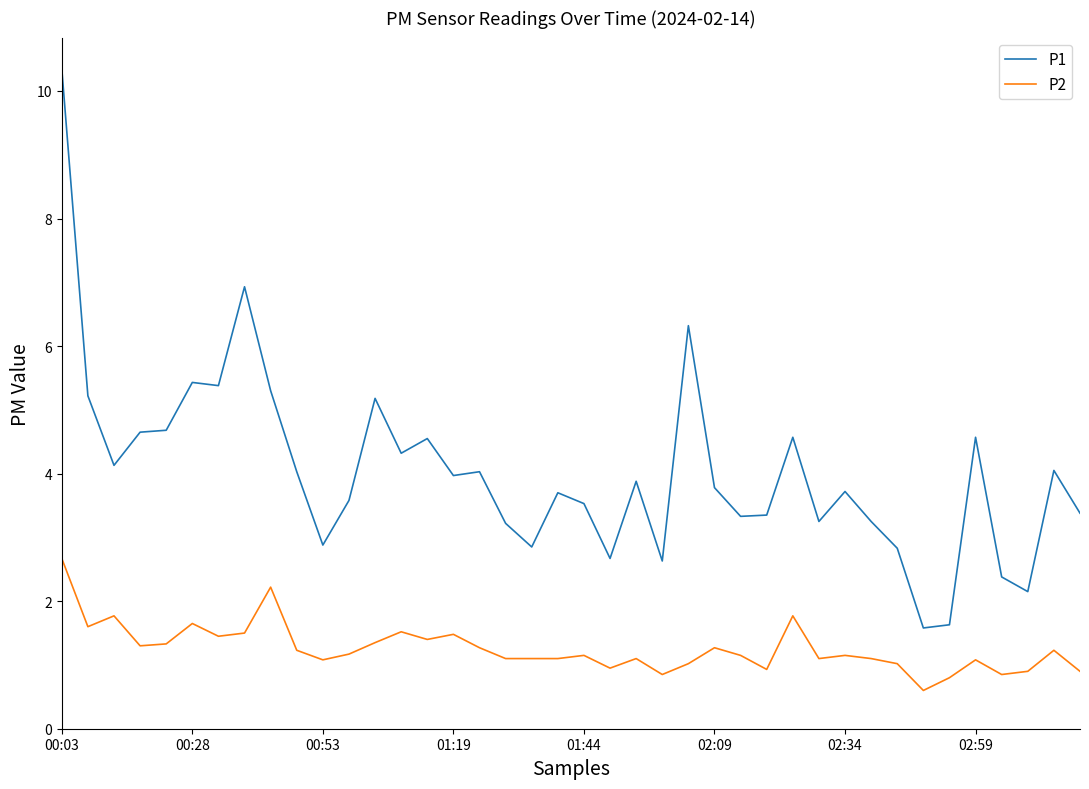

Rank the series by their maximum value, from highest to lowest.

P1, P2